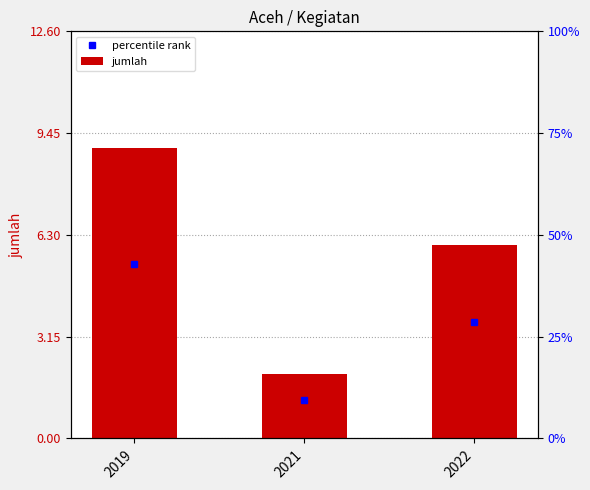

Between 2021 and 2019, which is larger?

2019